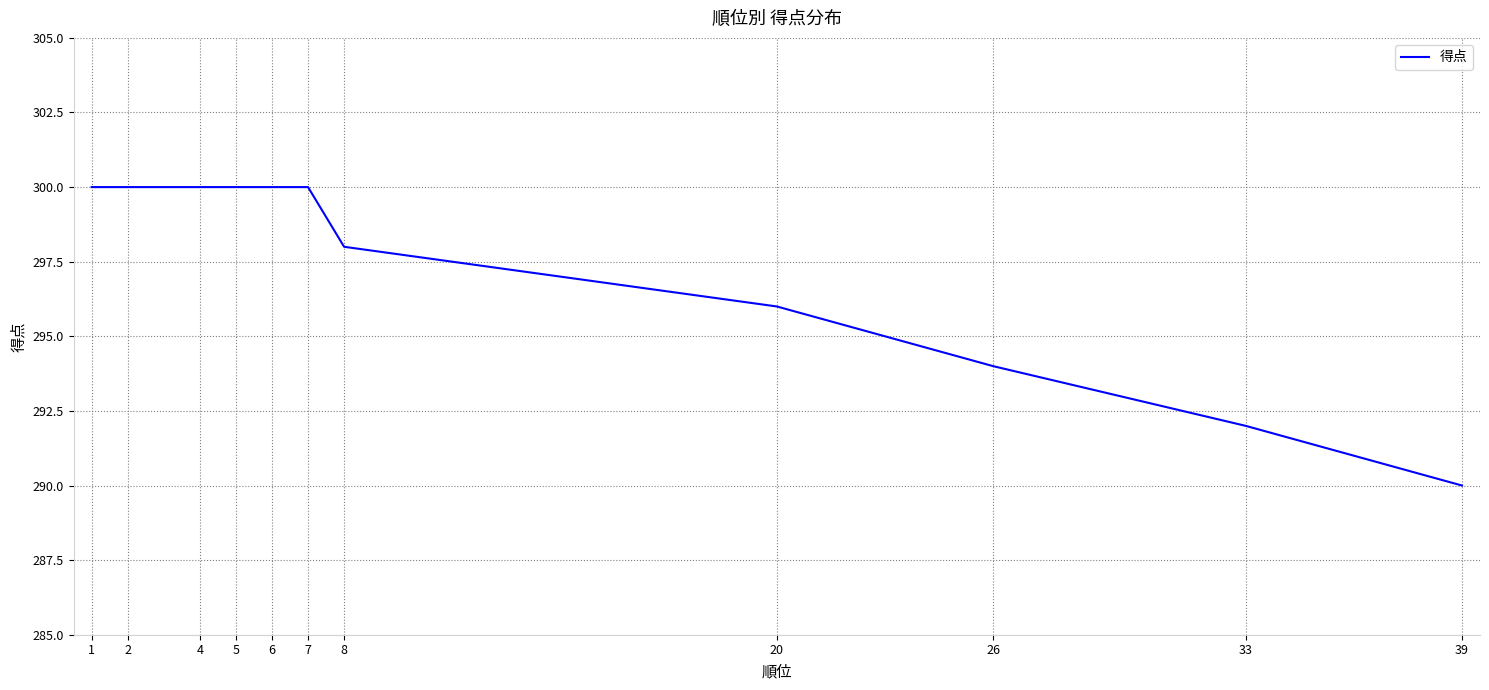

Reading left to right, list all the values displayed in this chart.

300	300	300	300	300	300	298	296	294	292	290